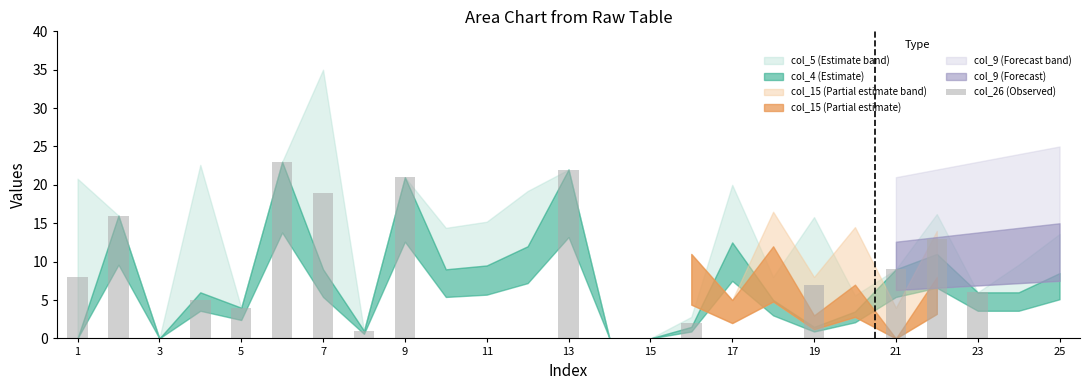

What is the sum of all values?

156